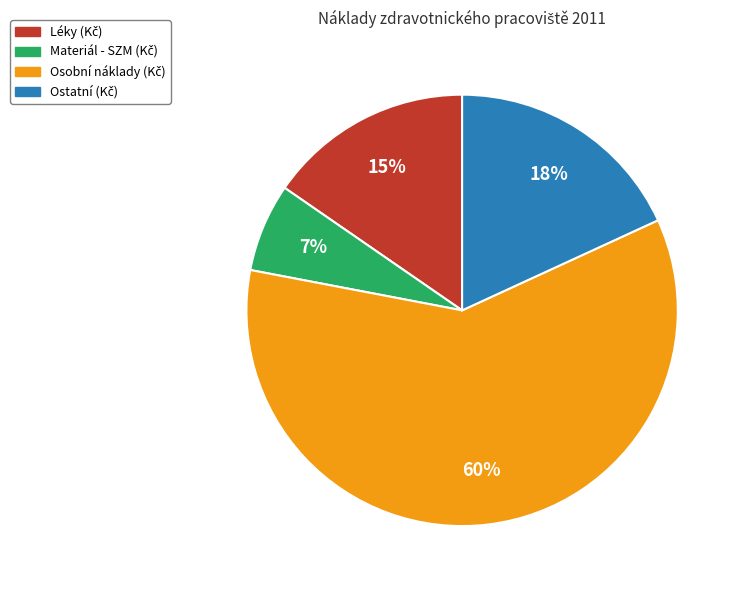

To the nearest percent, what is the average slice percentage?

25%